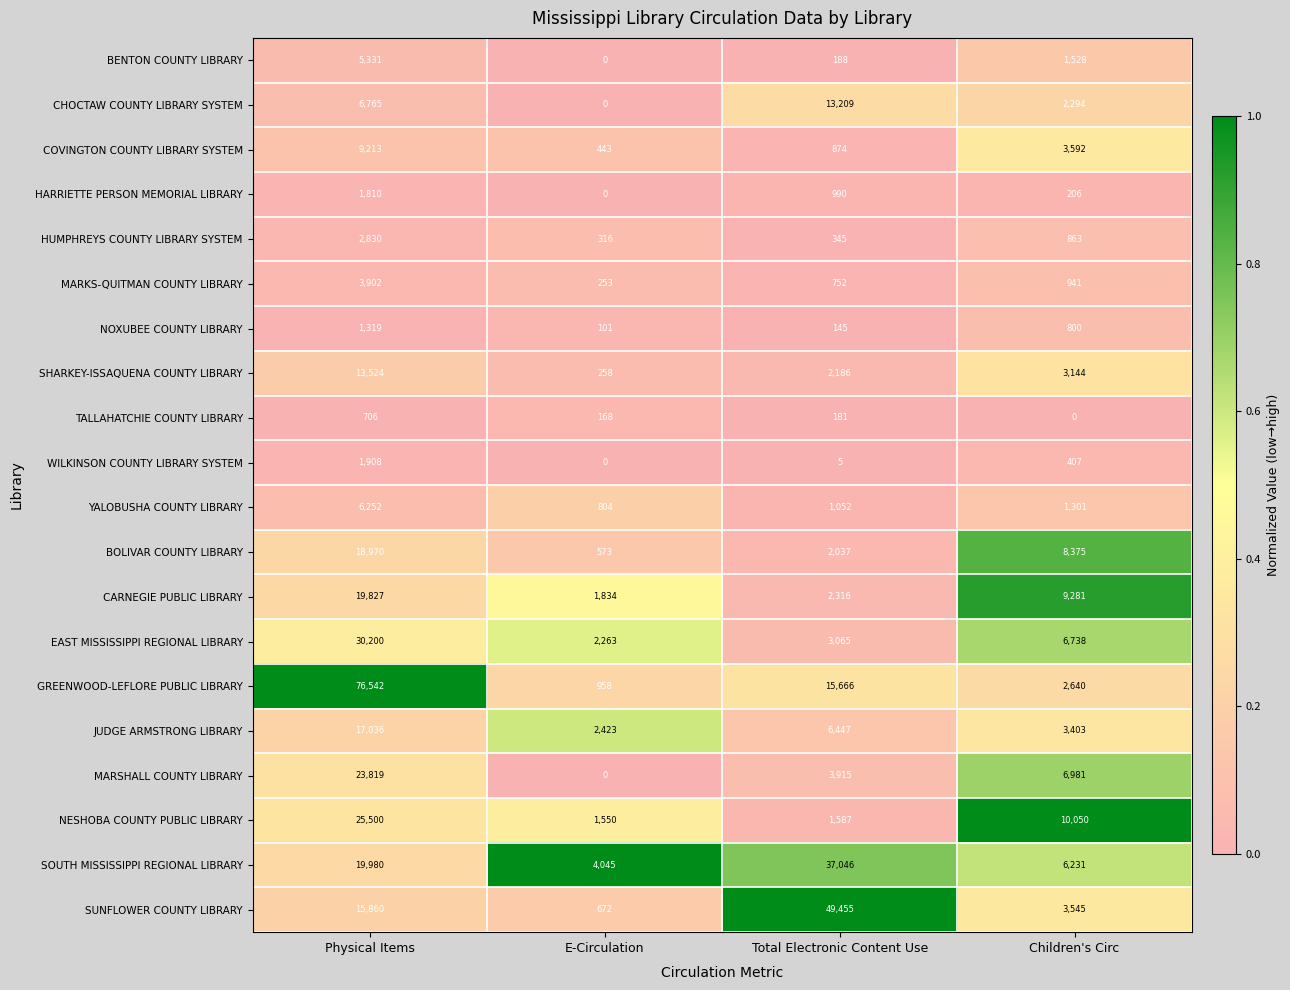

Rank the series by their maximum value, from highest to lowest.

GREENWOOD-LEFLORE PUBLIC LIBRARY, SUNFLOWER COUNTY LIBRARY, SOUTH MISSISSIPPI REGIONAL LIBRARY, EAST MISSISSIPPI REGIONAL LIBRARY, NESHOBA COUNTY PUBLIC LIBRARY, MARSHALL COUNTY LIBRARY, CARNEGIE PUBLIC LIBRARY, BOLIVAR COUNTY LIBRARY, JUDGE ARMSTRONG LIBRARY, SHARKEY-ISSAQUENA COUNTY LIBRARY, CHOCTAW COUNTY LIBRARY SYSTEM, COVINGTON COUNTY LIBRARY SYSTEM, YALOBUSHA COUNTY LIBRARY, BENTON COUNTY LIBRARY, MARKS-QUITMAN COUNTY LIBRARY, HUMPHREYS COUNTY LIBRARY SYSTEM, WILKINSON COUNTY LIBRARY SYSTEM, HARRIETTE PERSON MEMORIAL LIBRARY, NOXUBEE COUNTY LIBRARY, TALLAHATCHIE COUNTY LIBRARY